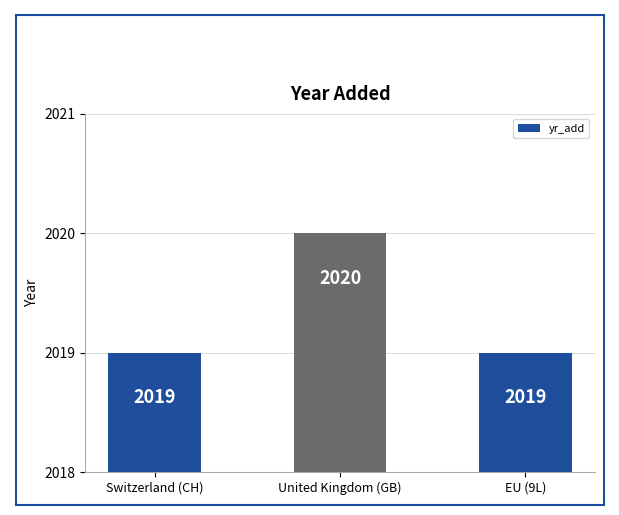

Count the values in the range 2019 to 2020.

3